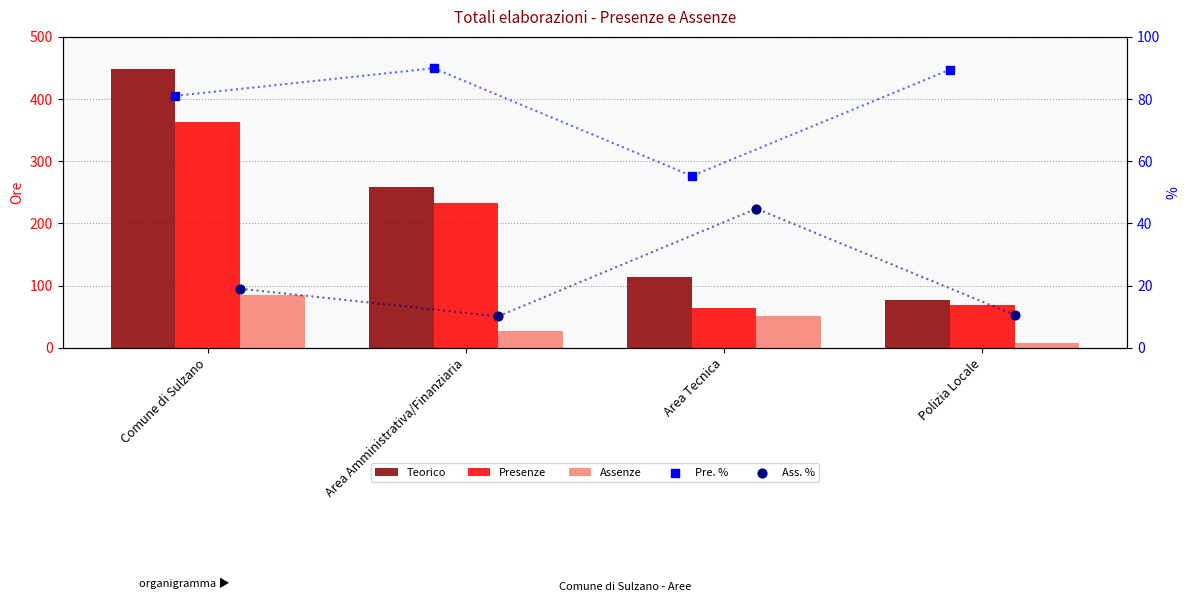

Which series reaches the minimum Y coordinate?

Assenze